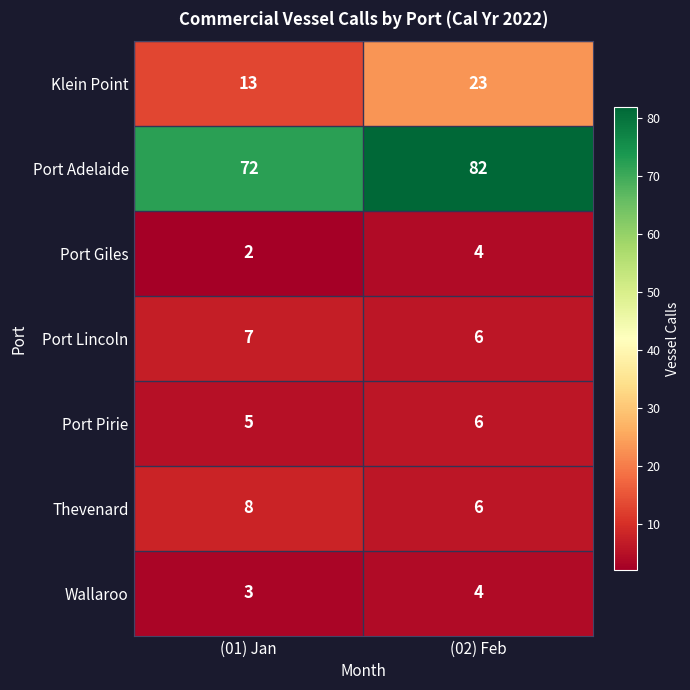

Rank the categories by Wallaroo value from lowest to highest.

(01) Jan, (02) Feb